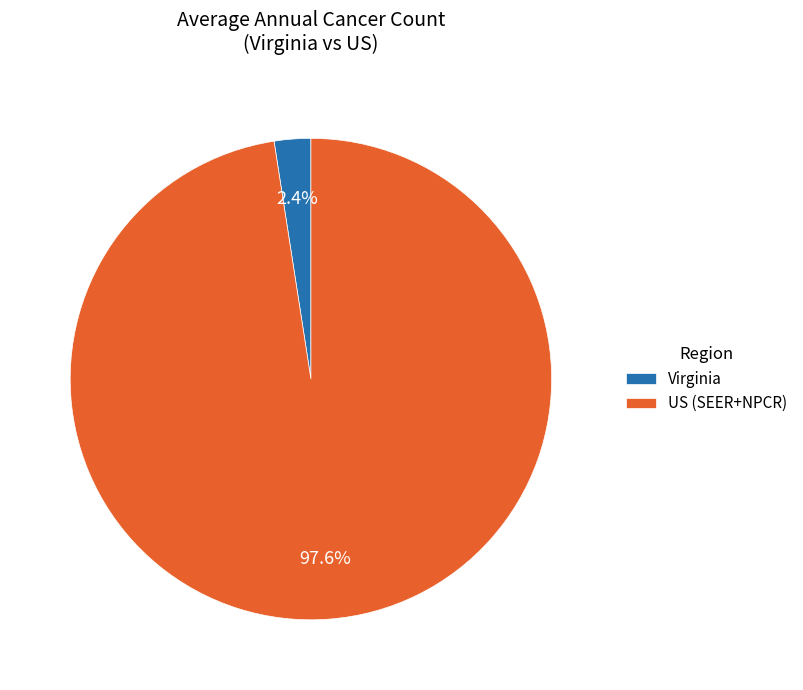

How many slices are in this pie chart?

2